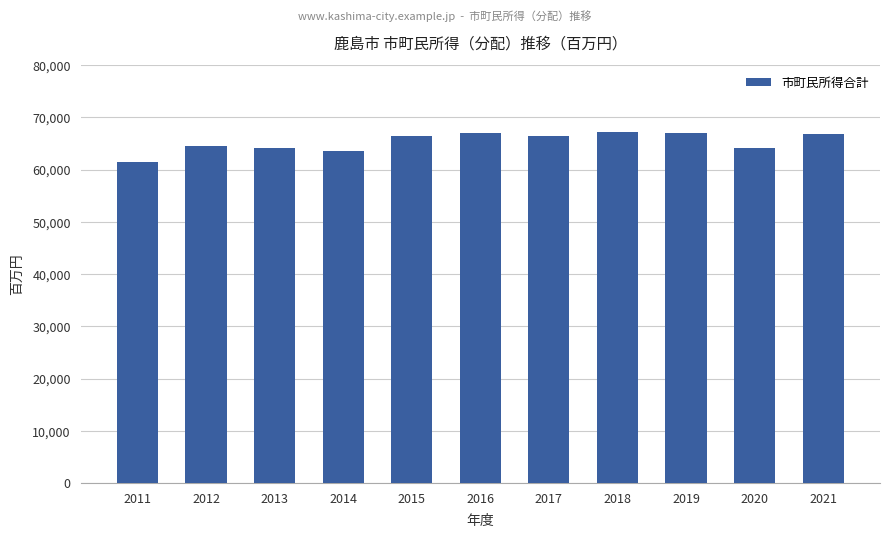

What is the sum of all values?

718469.0